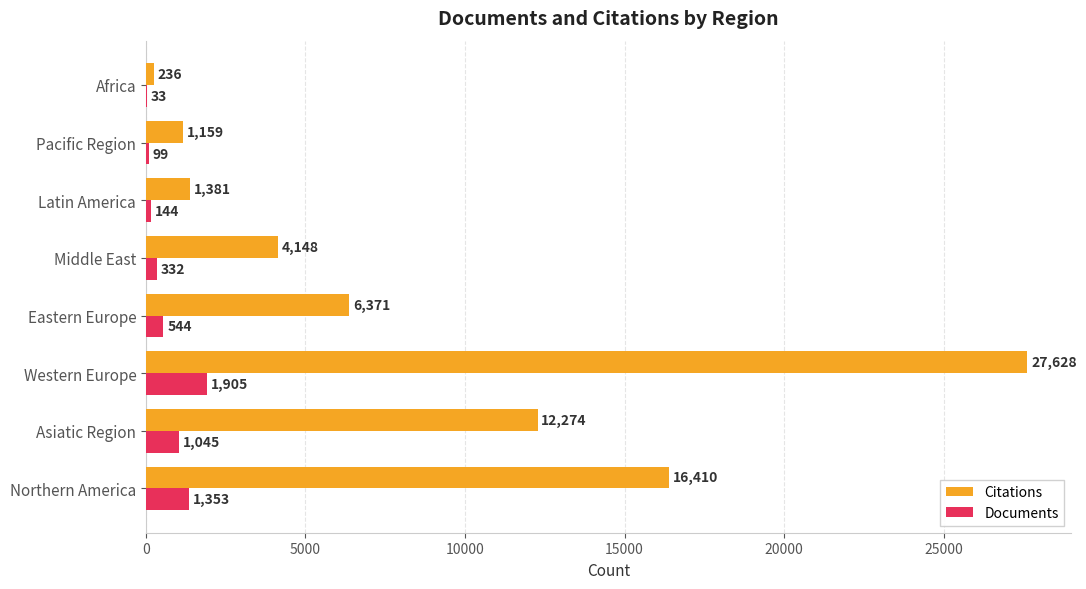

The value of Citations at Latin America is 1381. True or false?

True